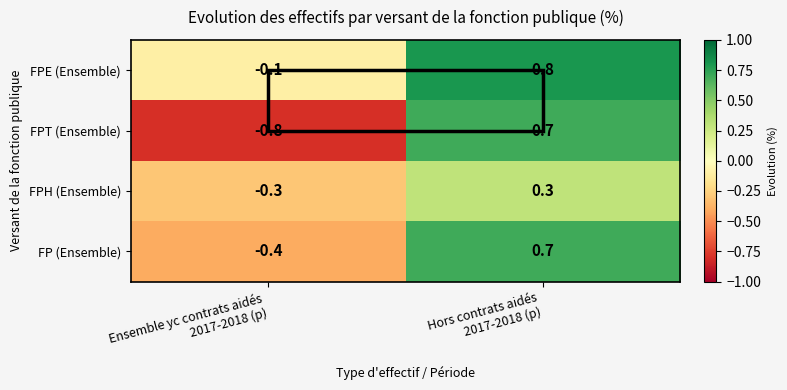

How many values in the FPT (Ensemble) series are below 0?

1